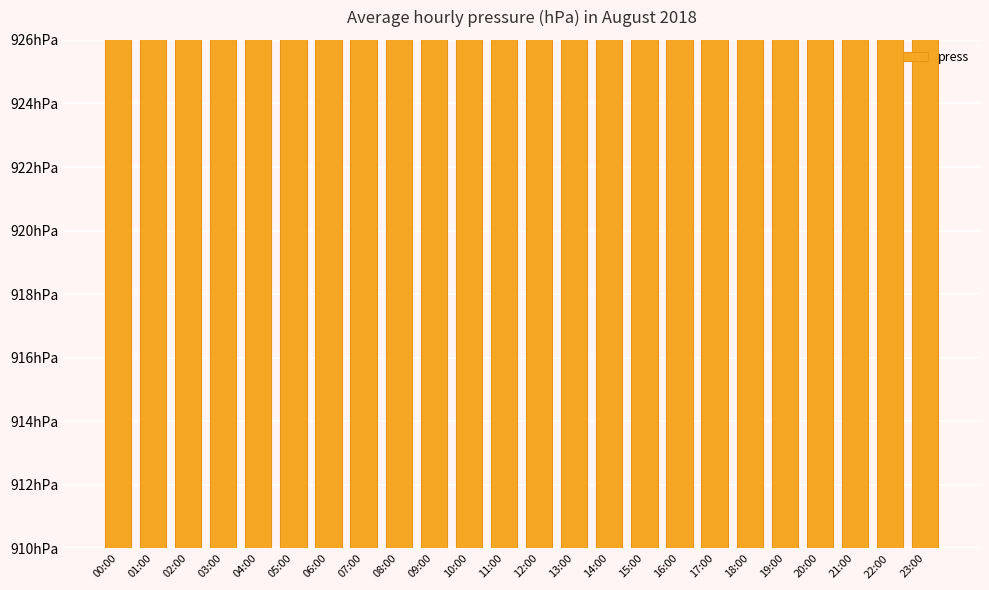

How many bars are there in total?

24